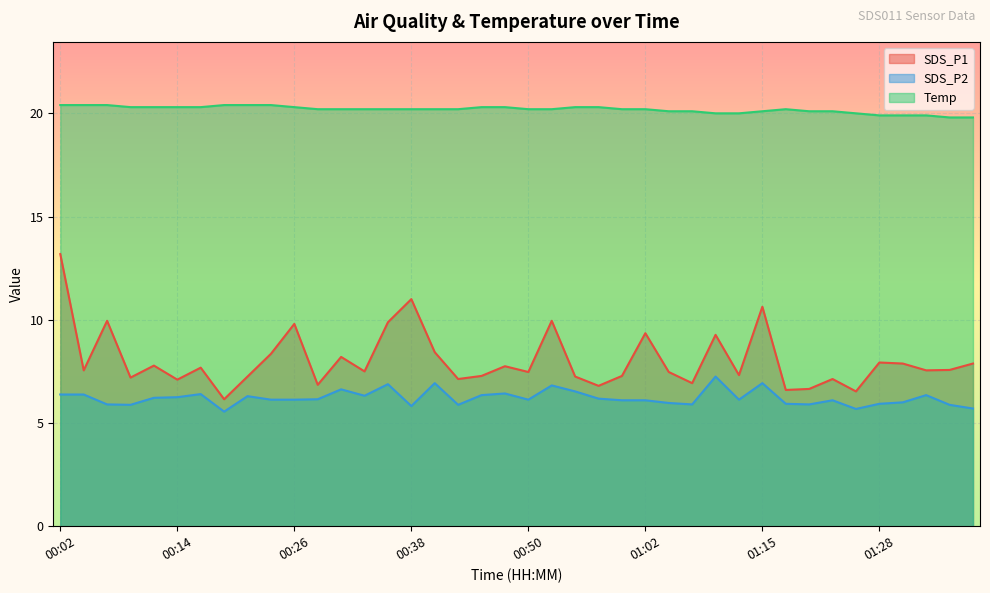

Read the SDS_P2 value at 01:10.

7.2